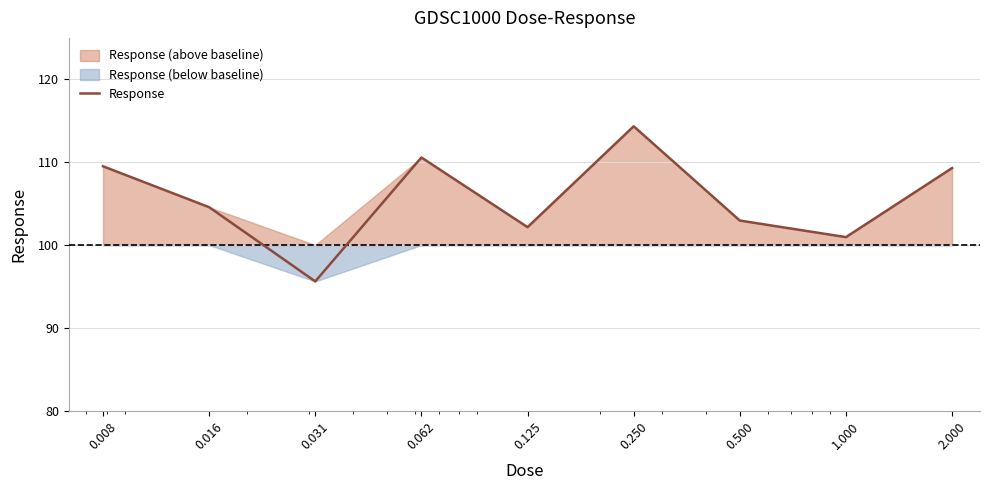

List the labels in order of value, smallest first.

0.031, 1.000, 0.125, 0.500, 0.016, 2.000, 0.008, 0.062, 0.250